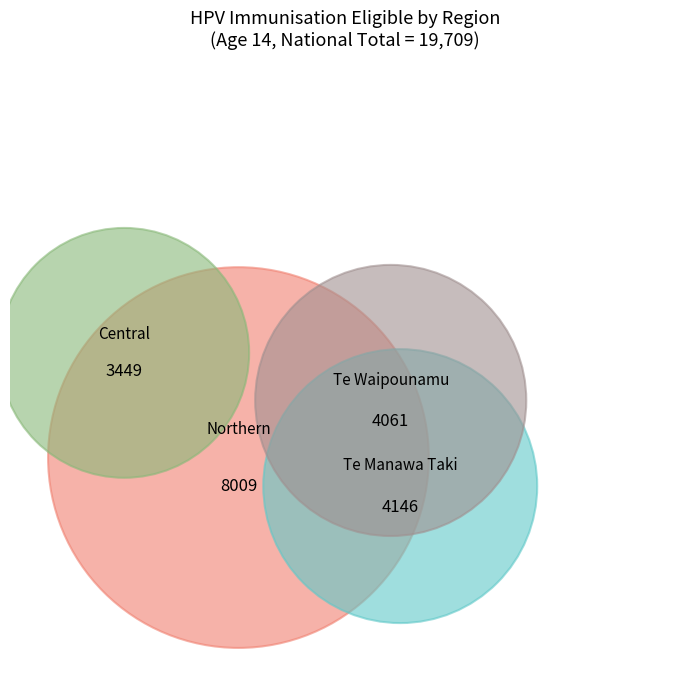

How many segments does this pie chart have?

4